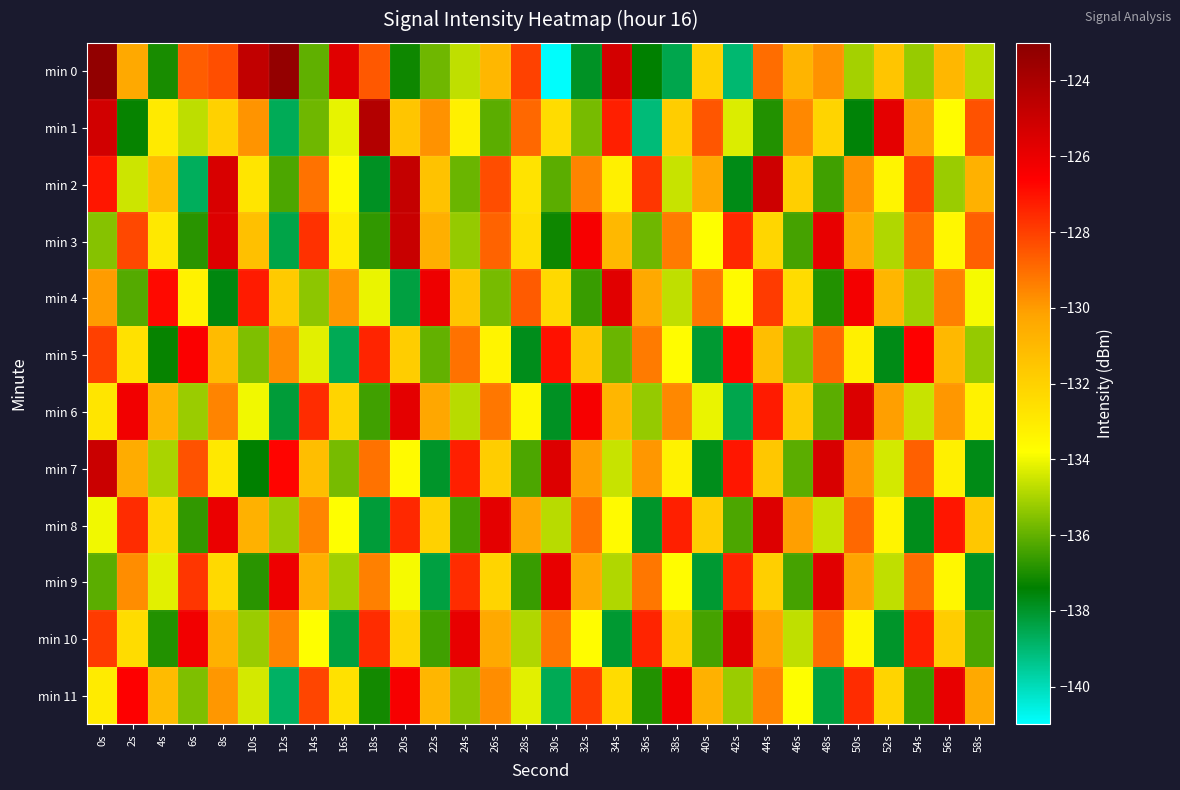

Rank the series at 50s from highest to lowest value.

min 6, min 4, min 11, min 8, min 2, min 7, min 9, min 3, min 5, min 10, min 0, min 1